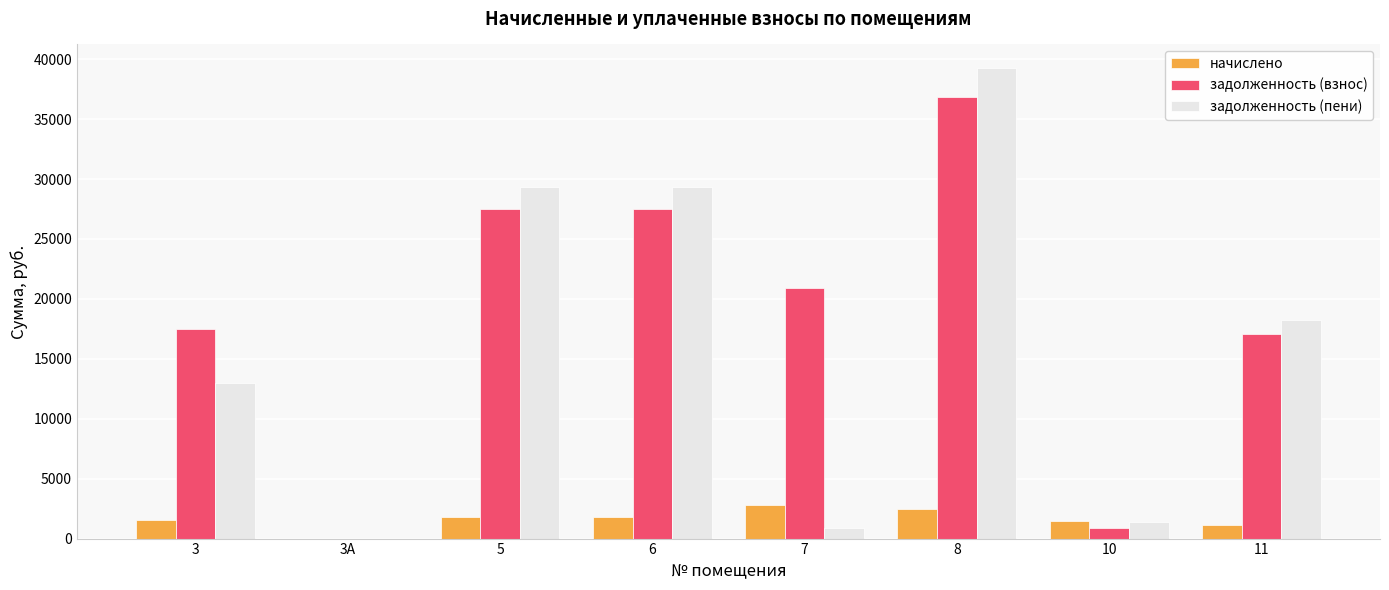

What is the sum of the задолженность (пени) values at 11 and 3?

31242.3